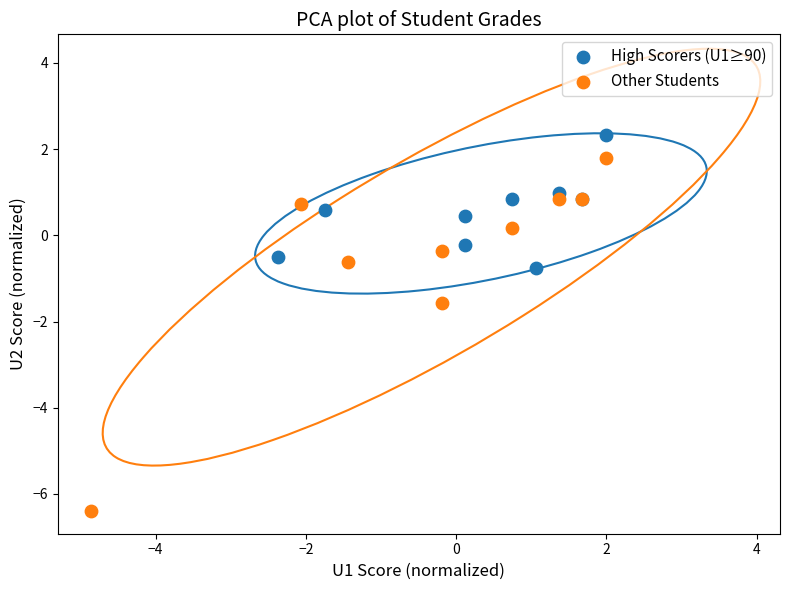

Which series contains the highest Y value?

High Scorers (U1≥90)